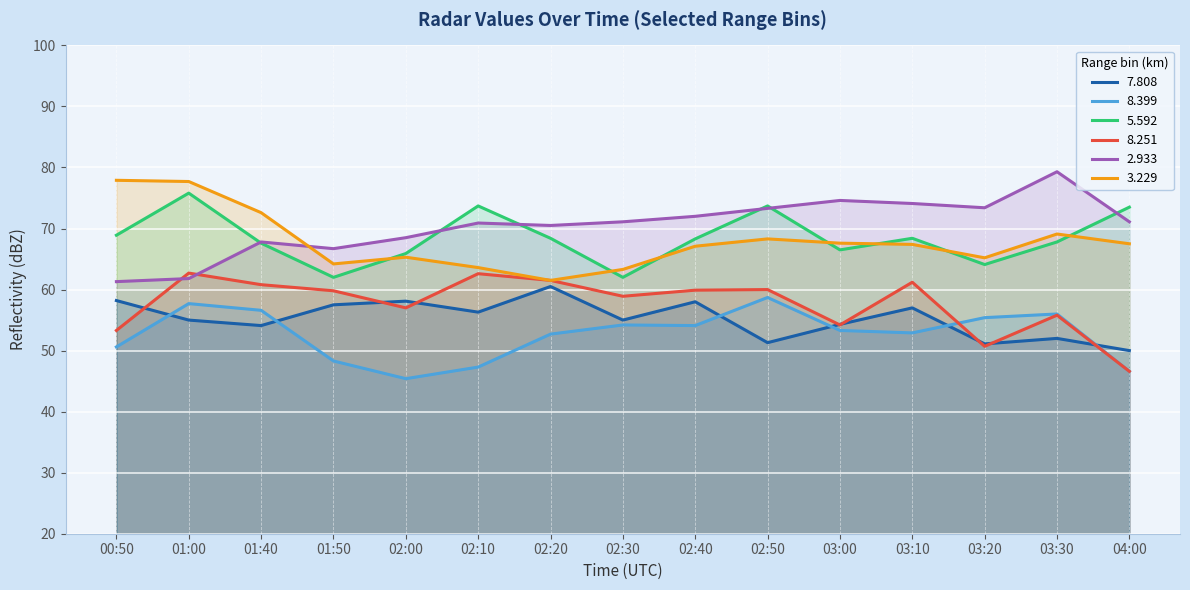

At which category is the sum across all series the highest?

01:00